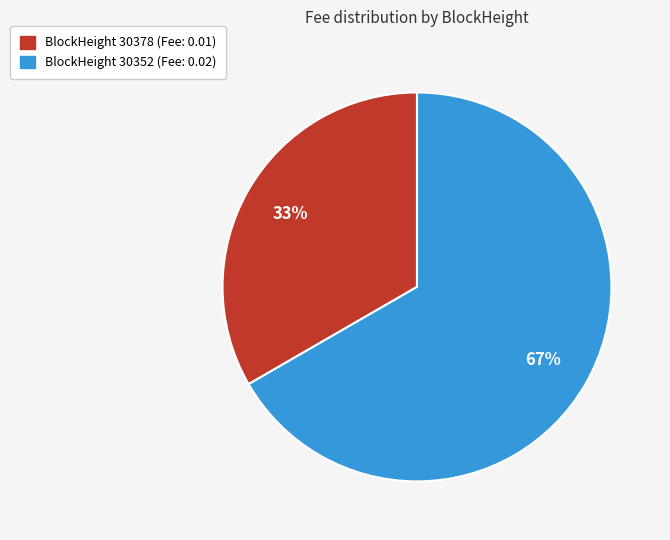

To the nearest percent, what is the average slice percentage?

50%